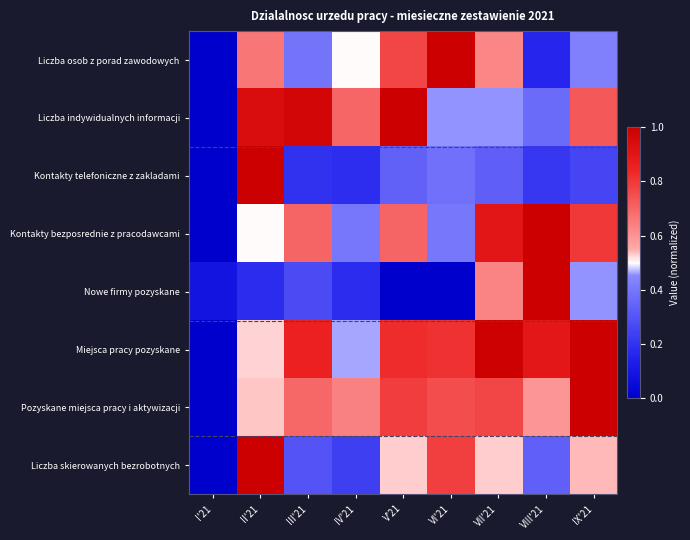

Reading right to left, what are all the values shown in this chart?

Liczba osob z porad zawodowych: IX'21=0.4	VIII'21=0.2	VII'21=0.6	VI'21=1.0	V'21=0.8	IV'21=0.5	III'21=0.4	II'21=0.7	I'21=0.0
Liczba indywidualnych informacji: IX'21=0.7	VIII'21=0.4	VII'21=0.5	VI'21=0.5	V'21=1.0	IV'21=0.7	III'21=1.0	II'21=0.9	I'21=0.0
Kontakty telefoniczne z zakladami: IX'21=0.3	VIII'21=0.2	VII'21=0.3	VI'21=0.4	V'21=0.3	IV'21=0.2	III'21=0.2	II'21=1.0	I'21=0.0
Kontakty bezposrednie z pracodawcami: IX'21=0.8	VIII'21=1.0	VII'21=0.9	VI'21=0.4	V'21=0.7	IV'21=0.4	III'21=0.7	II'21=0.5	I'21=0.0
Nowe firmy pozyskane: IX'21=0.5	VIII'21=1.0	VII'21=0.6	VI'21=0.0	V'21=0.0	IV'21=0.2	III'21=0.3	II'21=0.2	I'21=0.1
Miejsca pracy pozyskane: IX'21=1.0	VIII'21=0.9	VII'21=1.0	VI'21=0.8	V'21=0.8	IV'21=0.5	III'21=0.9	II'21=0.5	I'21=0.0
Pozyskane miejsca pracy i aktywizacji: IX'21=1.0	VIII'21=0.6	VII'21=0.8	VI'21=0.8	V'21=0.8	IV'21=0.6	III'21=0.7	II'21=0.5	I'21=0.0
Liczba skierowanych bezrobotnych: IX'21=0.5	VIII'21=0.3	VII'21=0.5	VI'21=0.8	V'21=0.5	IV'21=0.2	III'21=0.3	II'21=1.0	I'21=0.0